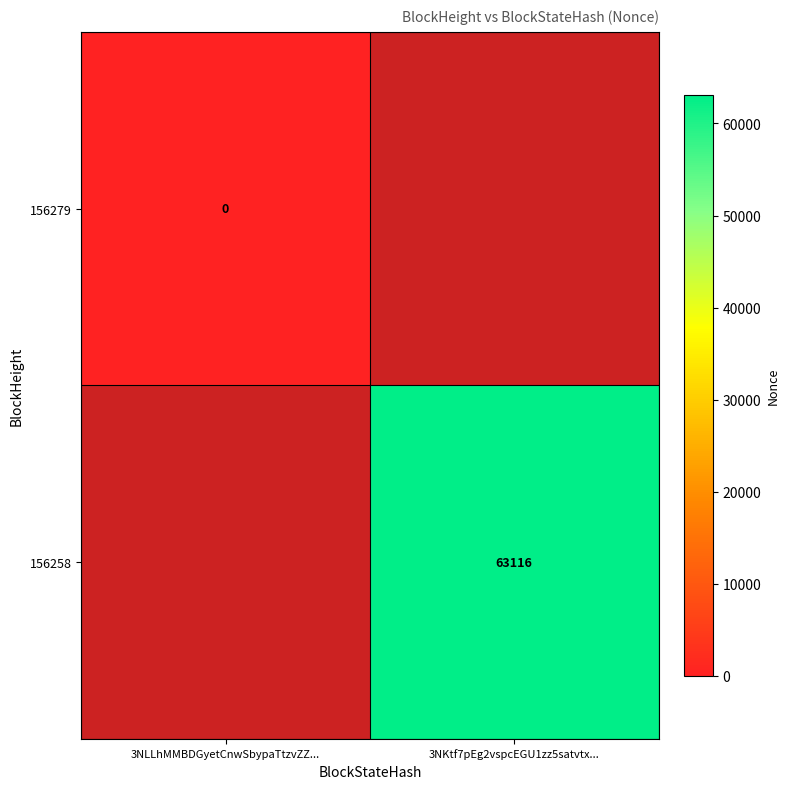

Which category has the highest value in the 156258 series?

3NKtf7pEg2vspcEGU1zz5satvtx...